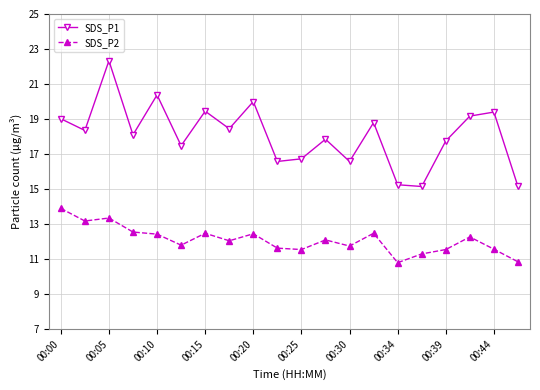

How many lines are shown in the chart?

2